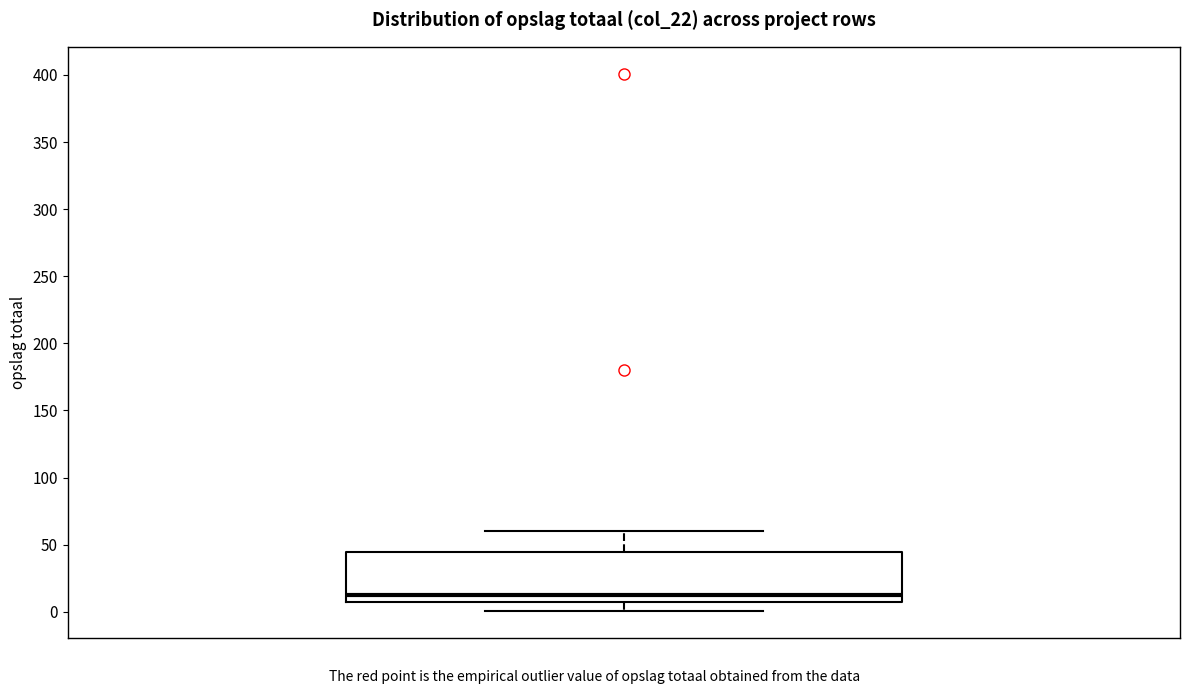

Where does the lower whisker of the box end on the y-axis? The values are not printed on the chart, so give them approximately, as read against the axis.

0